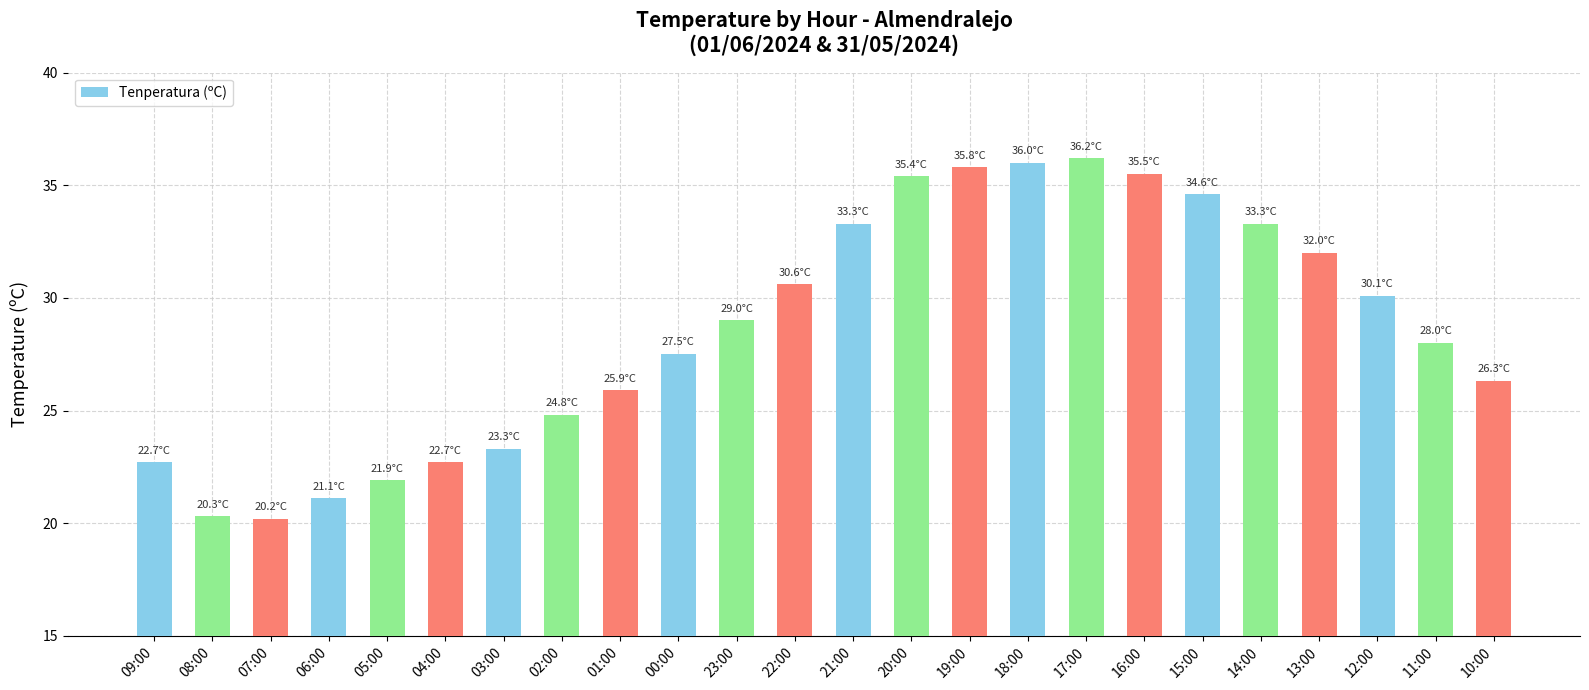

Approximately how many times larger is the value at 07:00 compared to 09:00?

0.9